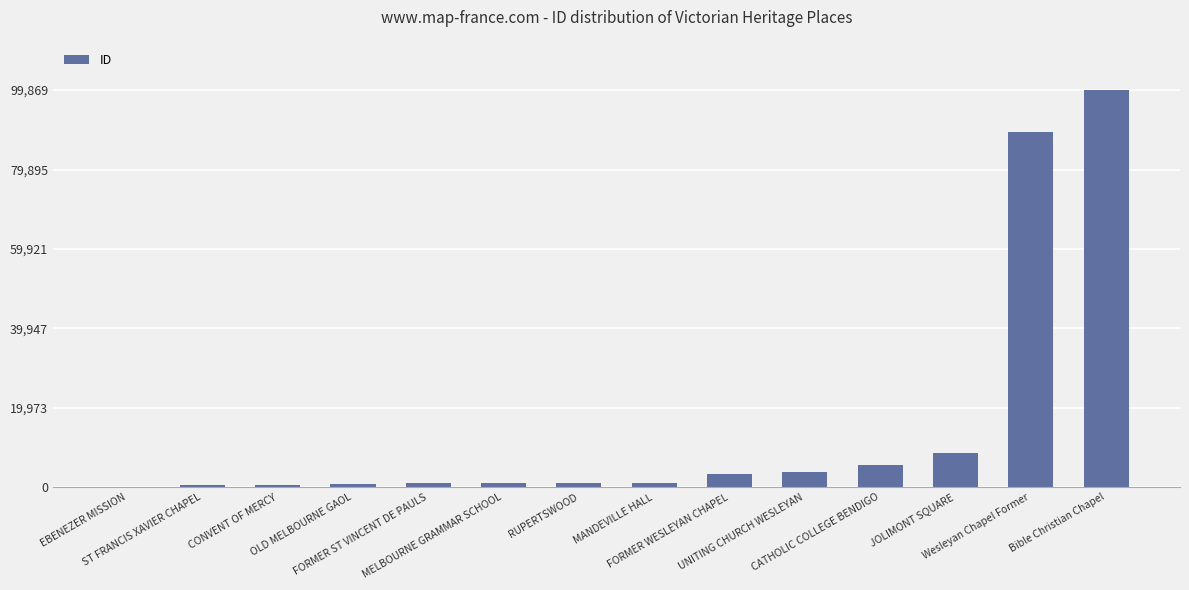

What is the sum of all values?

216607